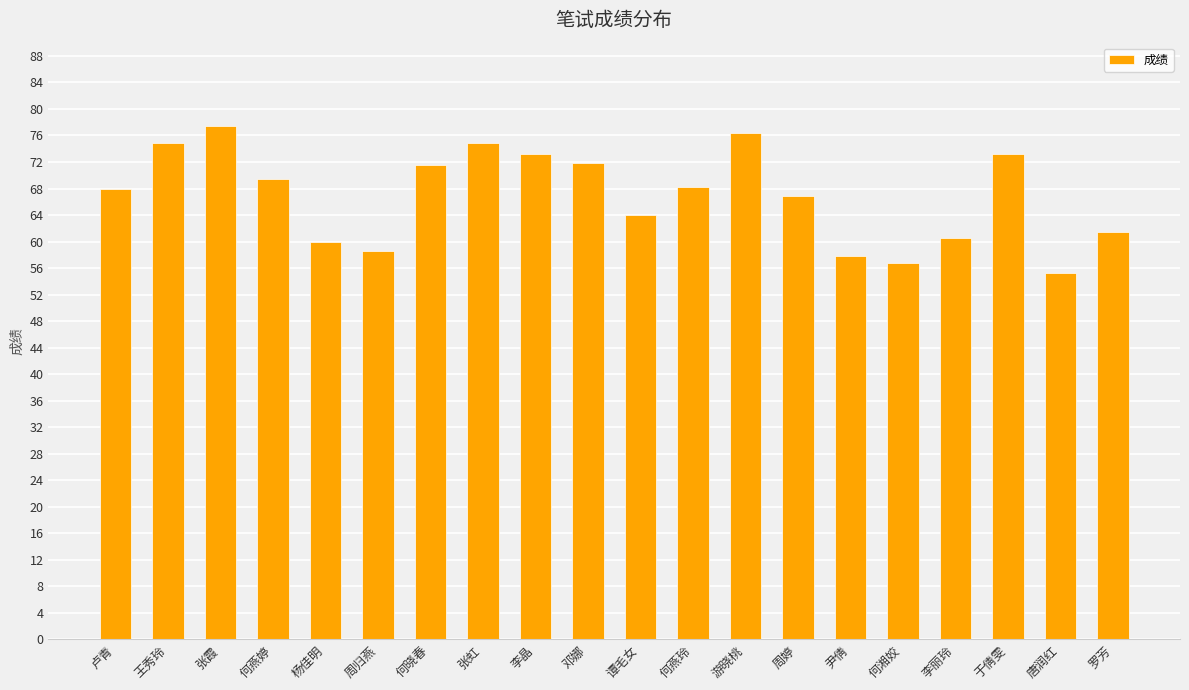

What value does the data have at 张虹?

74.9